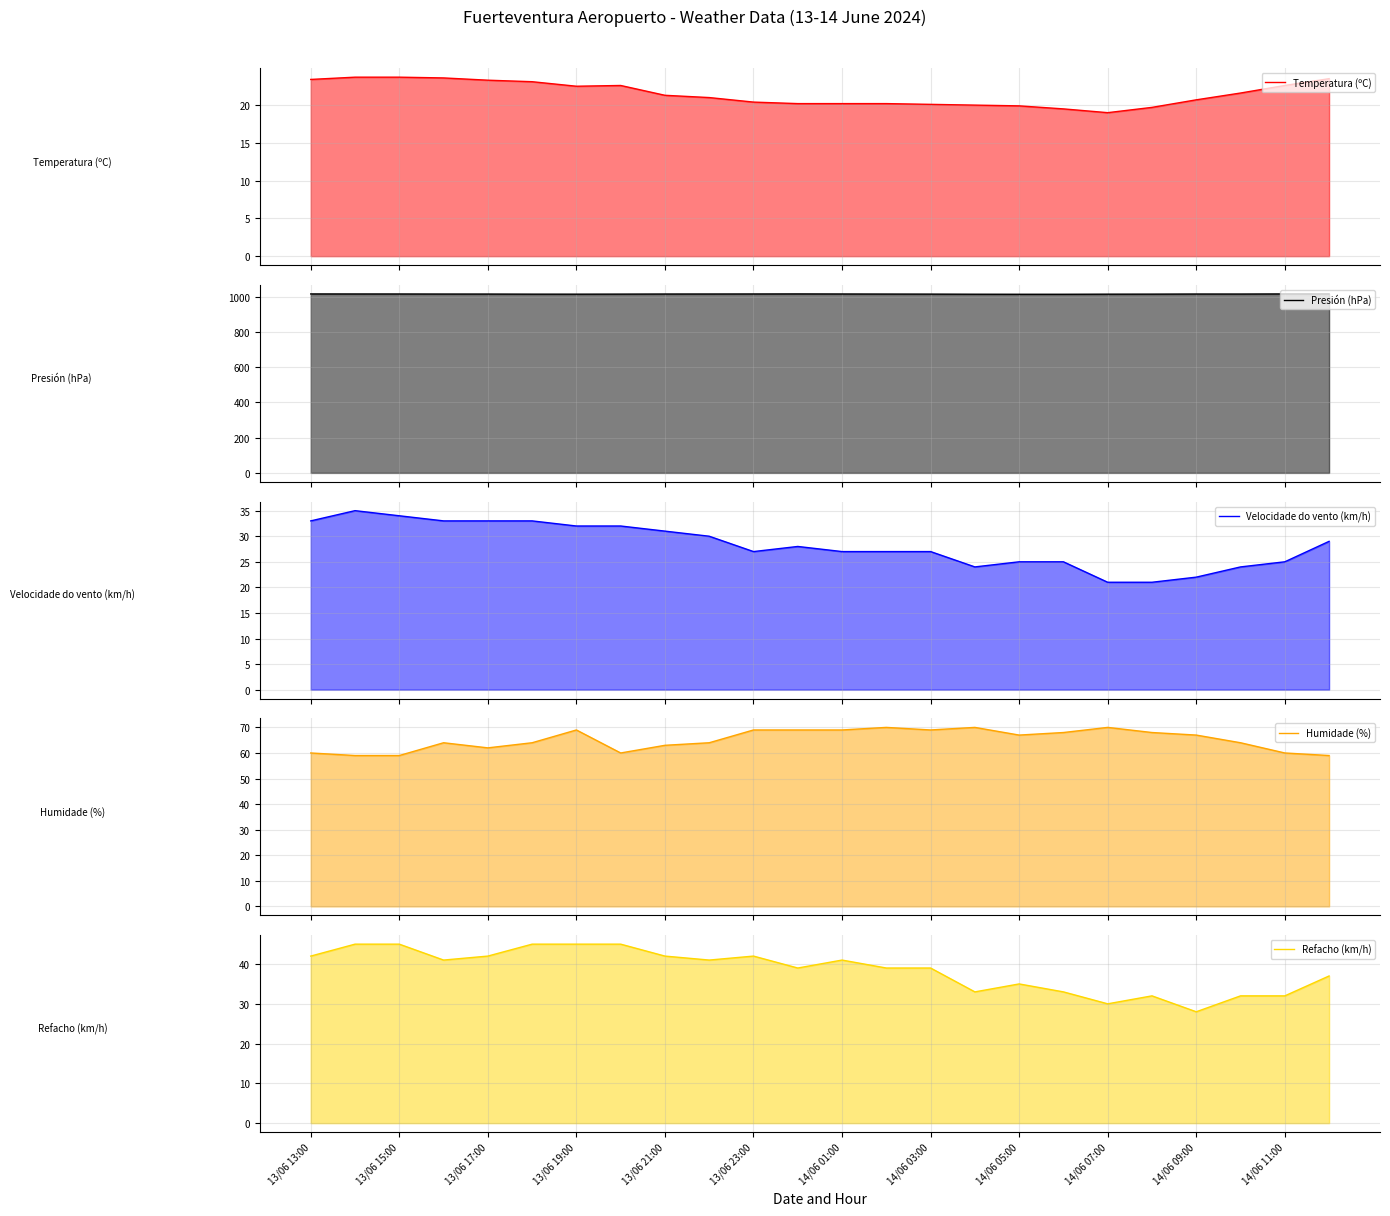

How many lines are shown in the chart?

5